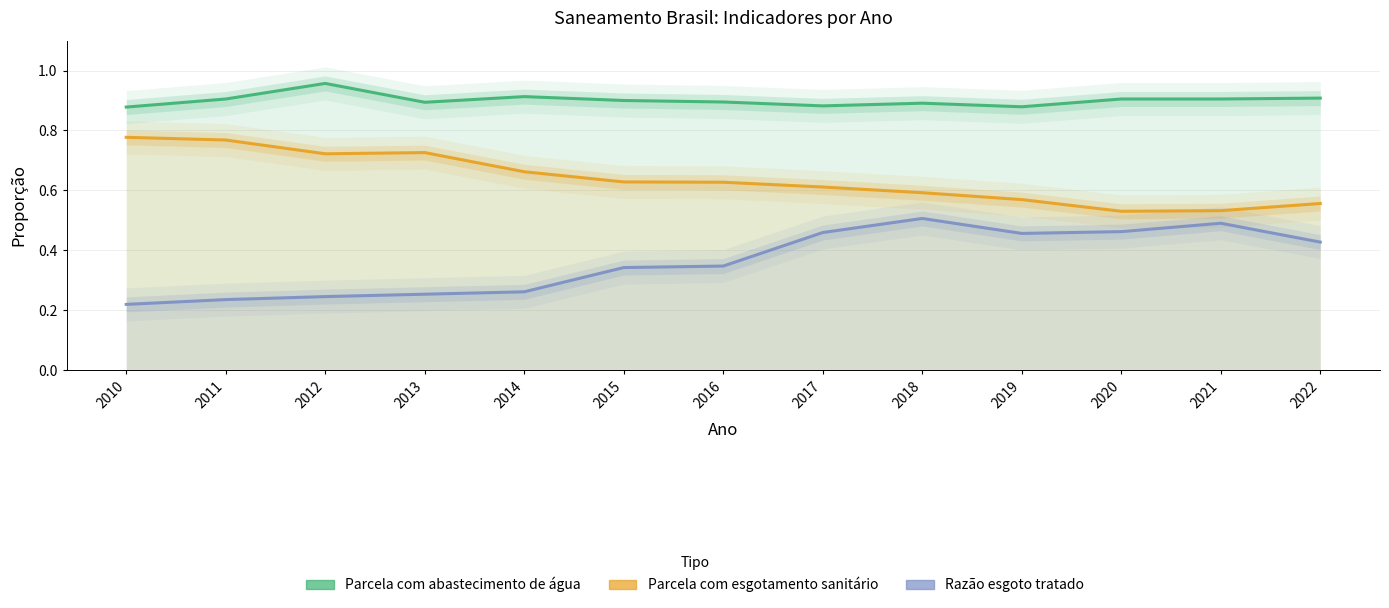

What is the value of the Parcela com esgotamento sanitário point at the 8th from the left?

0.6